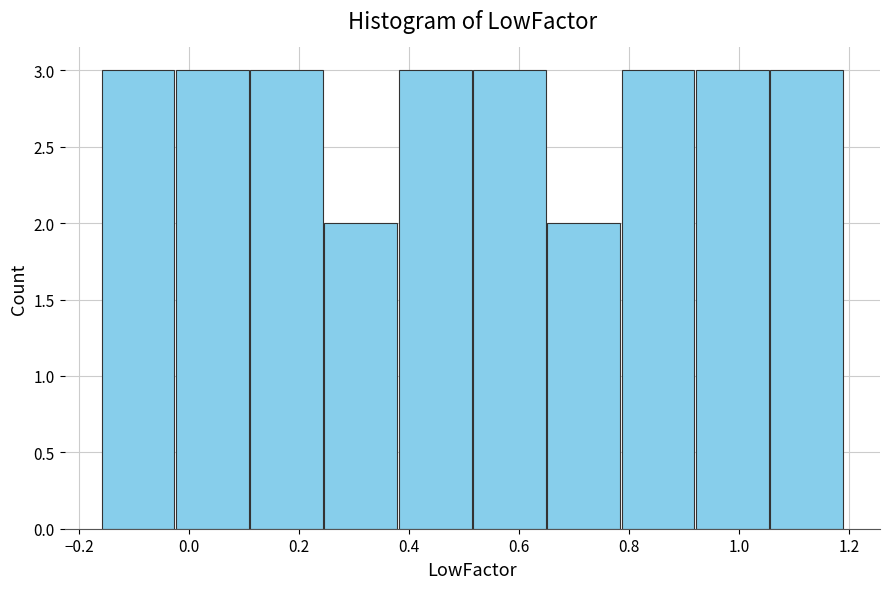

Reading left to right, transcribe this chart: for each bar, give the range it covers on the x-axis and its height. Neither the bar edges nor the heights are printed on the chart, so give them approximately, as read against the axes.

-0.160 to -0.025: 3
-0.025 to 0.110: 3
0.110 to 0.245: 3
0.245 to 0.380: 2
0.380 to 0.515: 3
0.515 to 0.650: 3
0.650 to 0.785: 2
0.785 to 0.920: 3
0.920 to 1.055: 3
1.055 to 1.190: 3